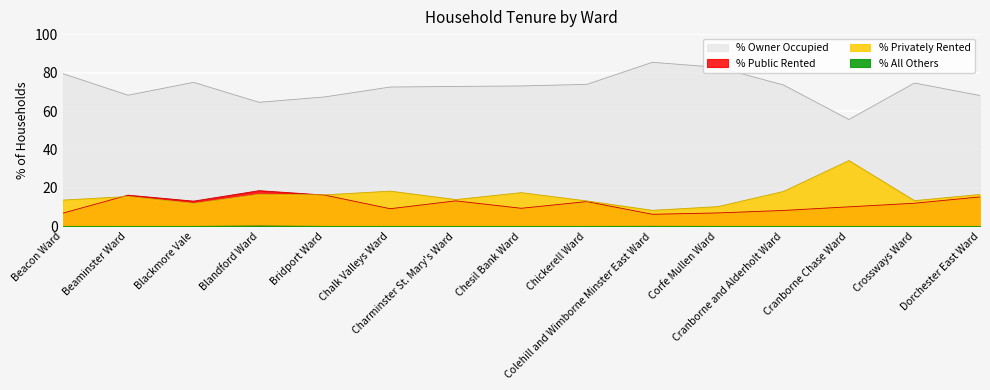

At which label does % Public Rented first exceed 12?

Beaminster Ward